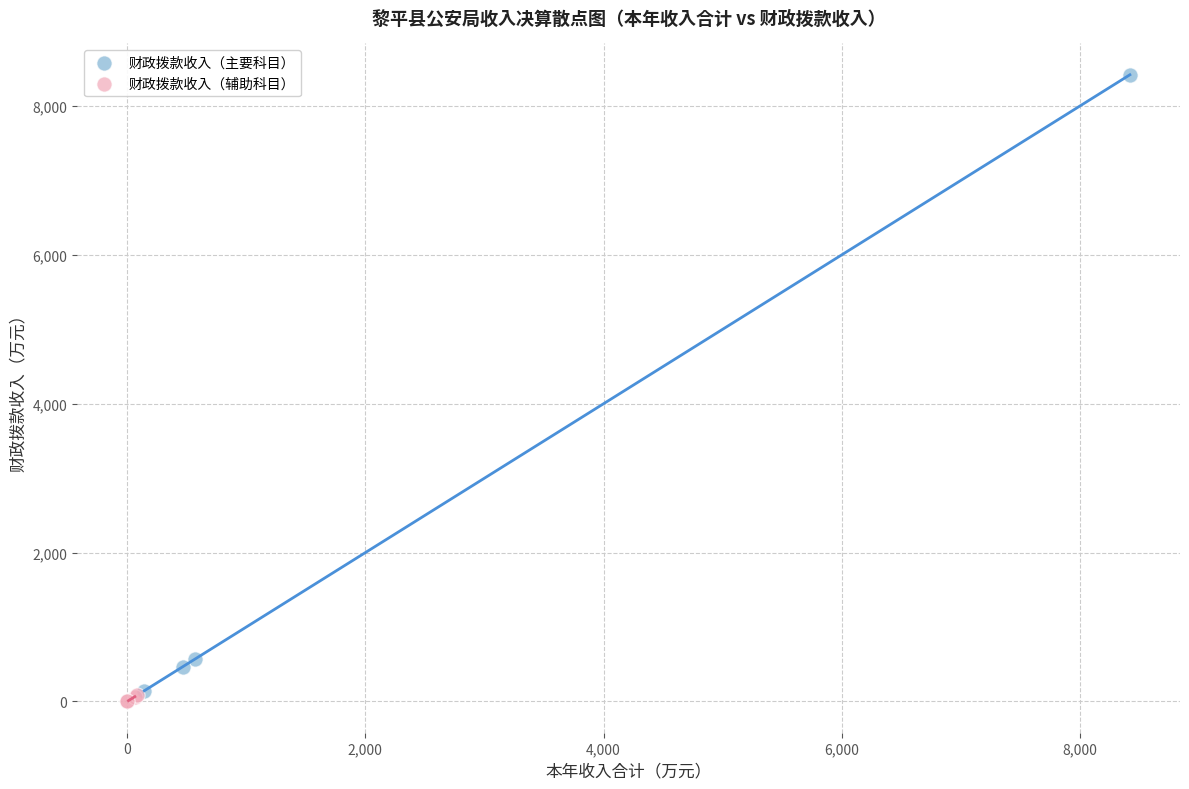

What are all the series names shown in the legend?

财政拨款收入（主要科目）, 财政拨款收入（辅助科目）